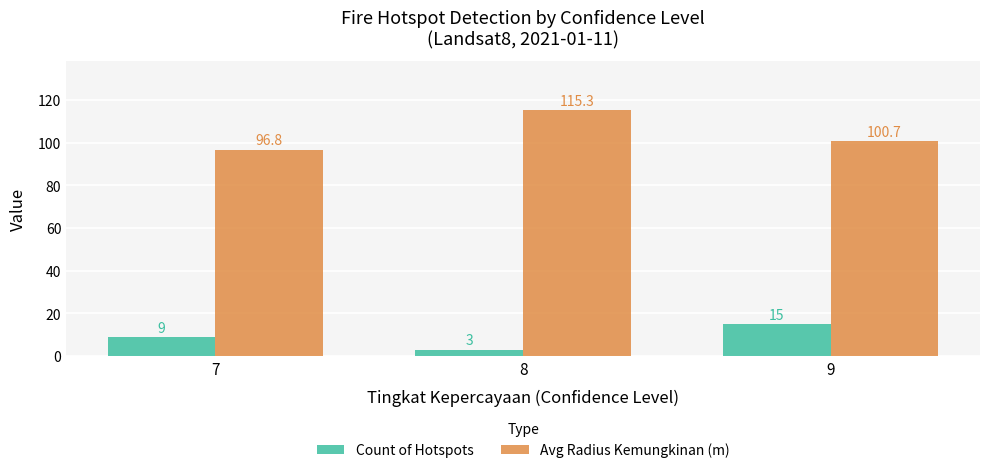

What is the maximum value shown in the chart?

115.3